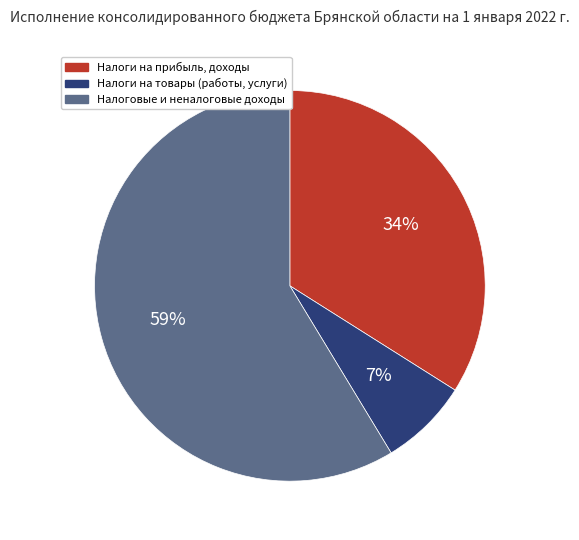

Which category has the biggest portion of the pie?

Налоговые и неналоговые доходы